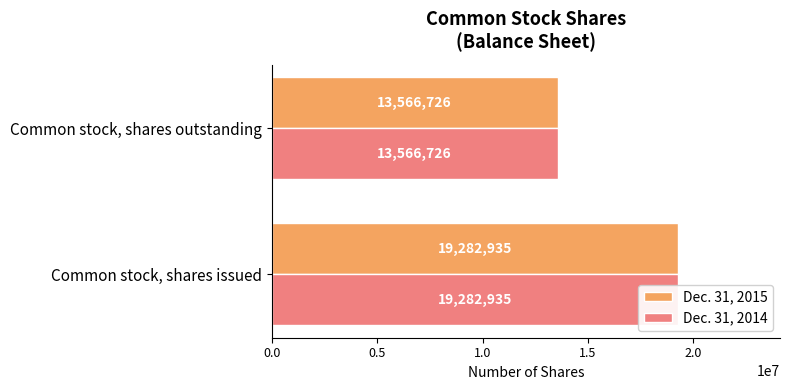

Between Common stock, shares issued and Common stock, shares outstanding, which series saw the biggest shift?

Dec. 31, 2015